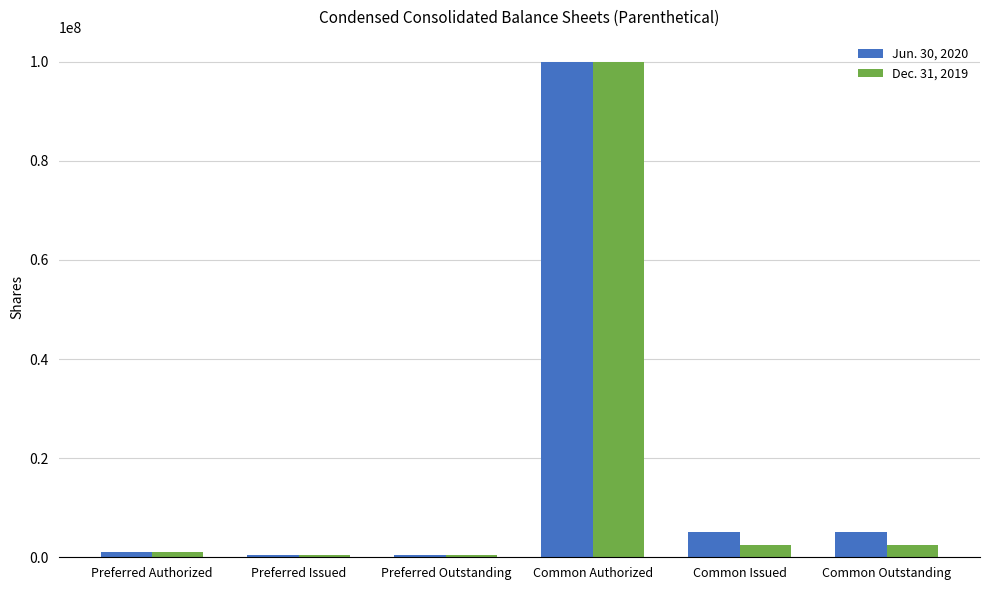

What is the value of the Jun. 30, 2020 bar at the 6th from the left?

5163265